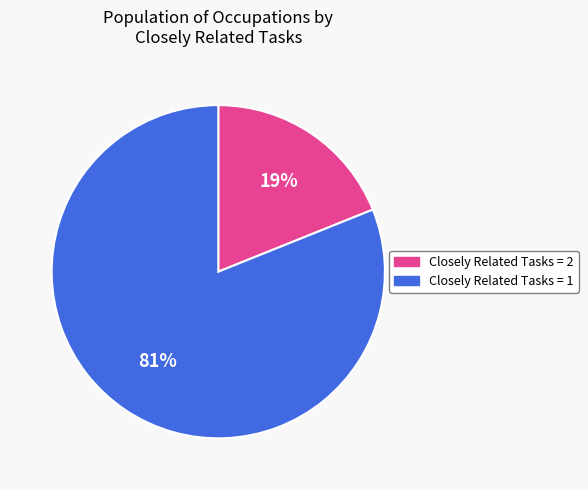

Rank the categories by value from lowest to highest.

Closely Related Tasks = 2, Closely Related Tasks = 1